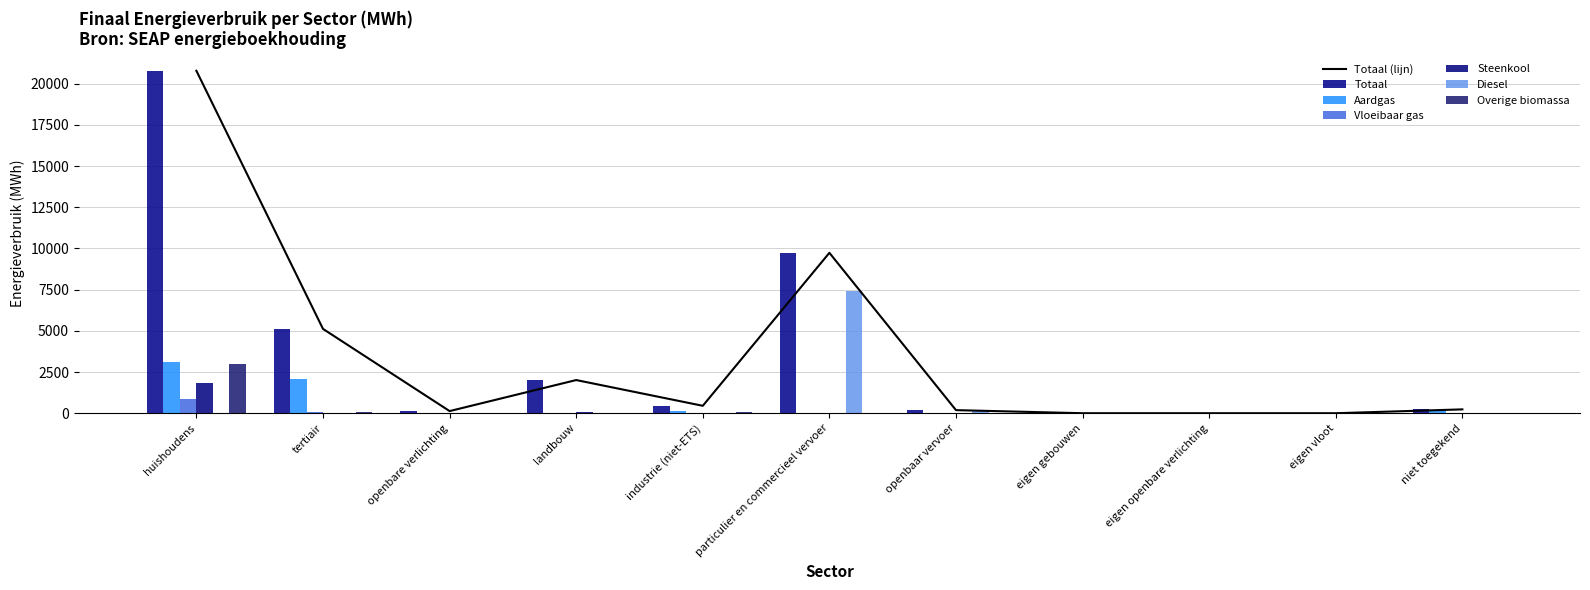

Which series has the largest total across all categories?

Totaal